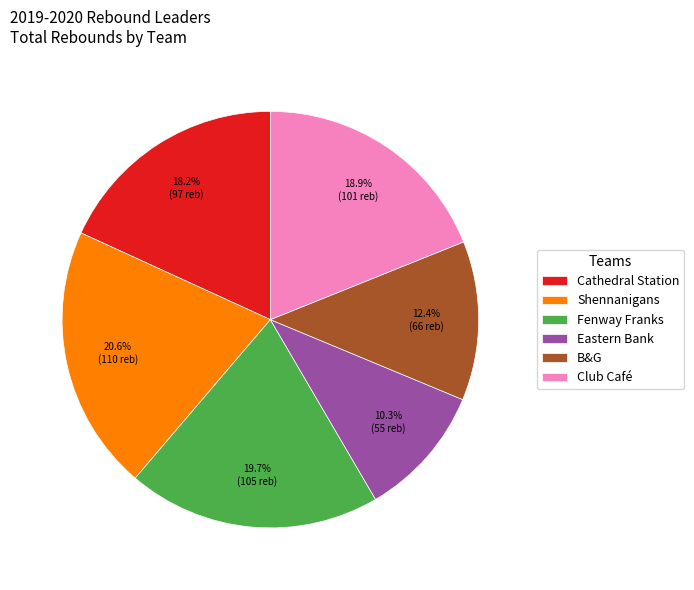

Which category has the biggest portion of the pie?

Shennanigans